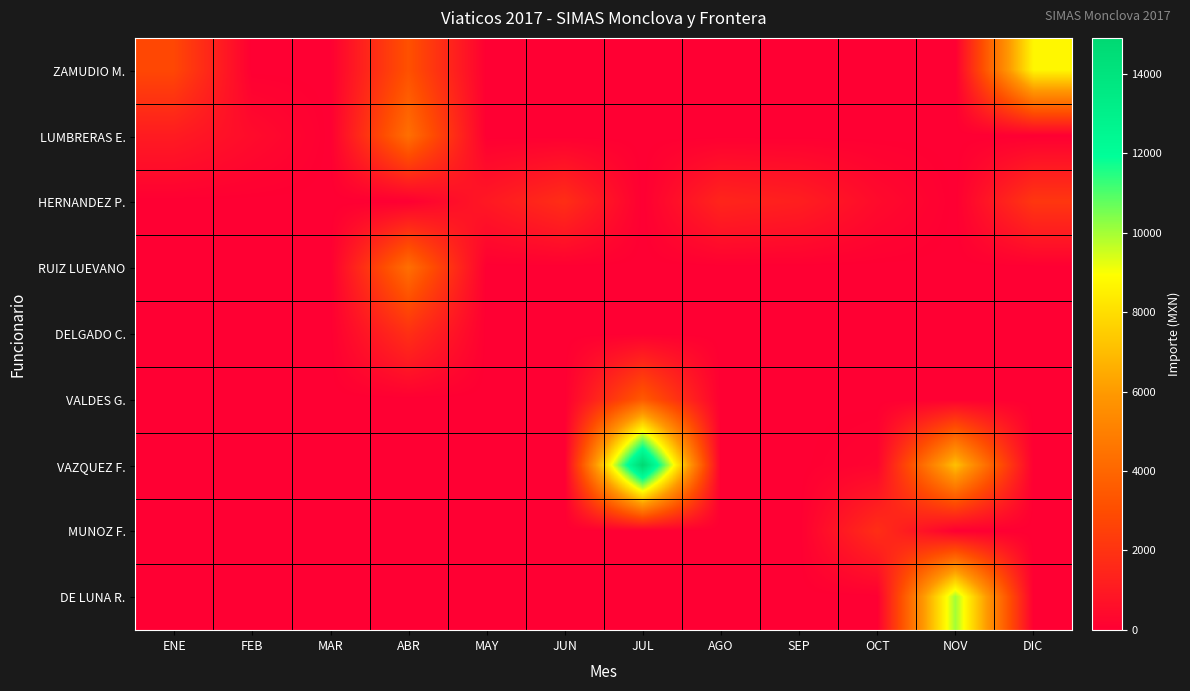

Which series has the widest spread of values?

VAZQUEZ F.